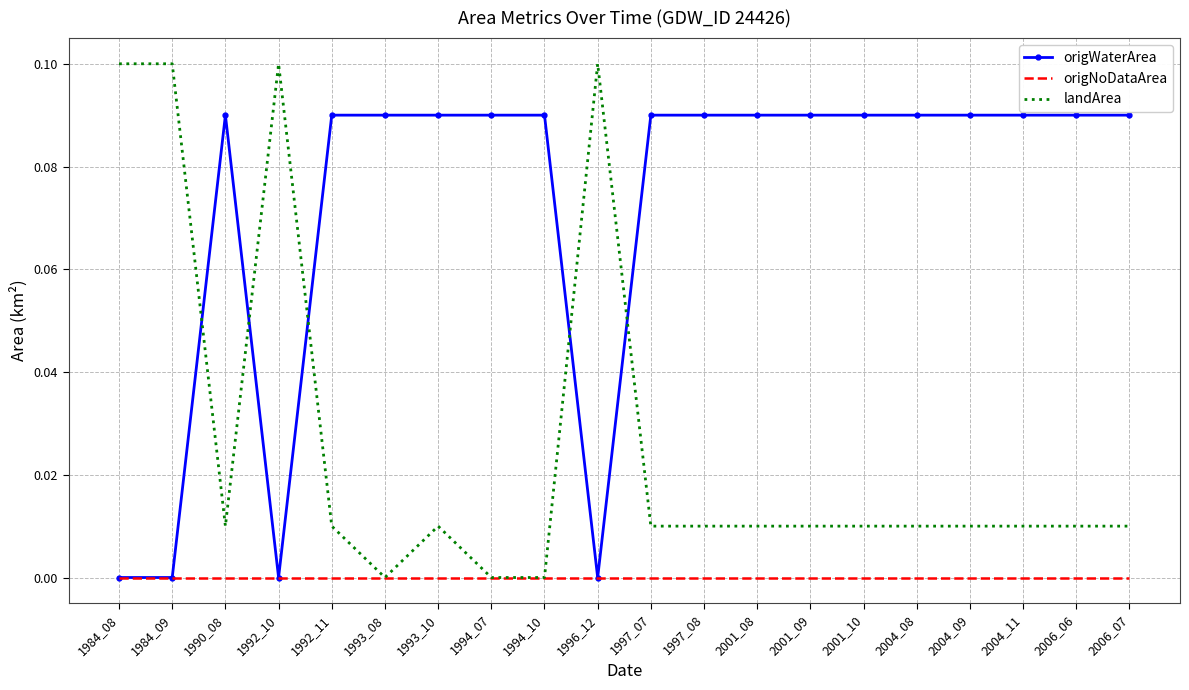

Which series ends up on top after the final intersection of landArea and origWaterArea?

origWaterArea